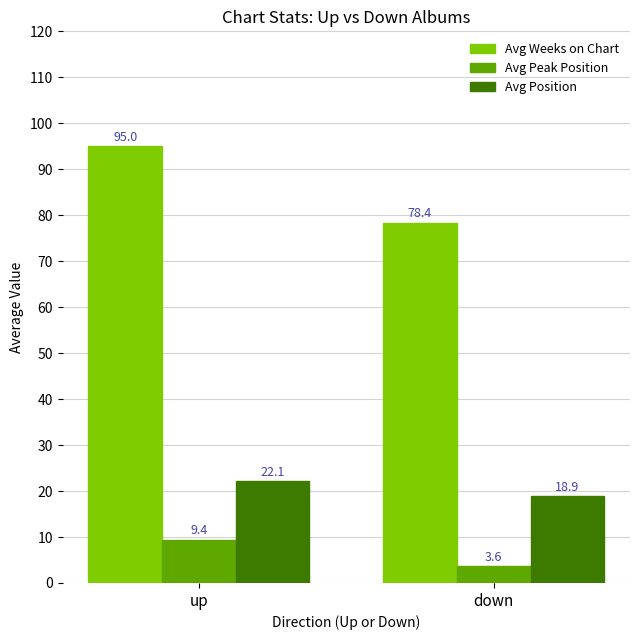

Reading right to left, list all the values displayed in this chart.

Avg Weeks on Chart: 78.4	95.0
Avg Peak Position: 3.6	9.4
Avg Position: 18.9	22.1